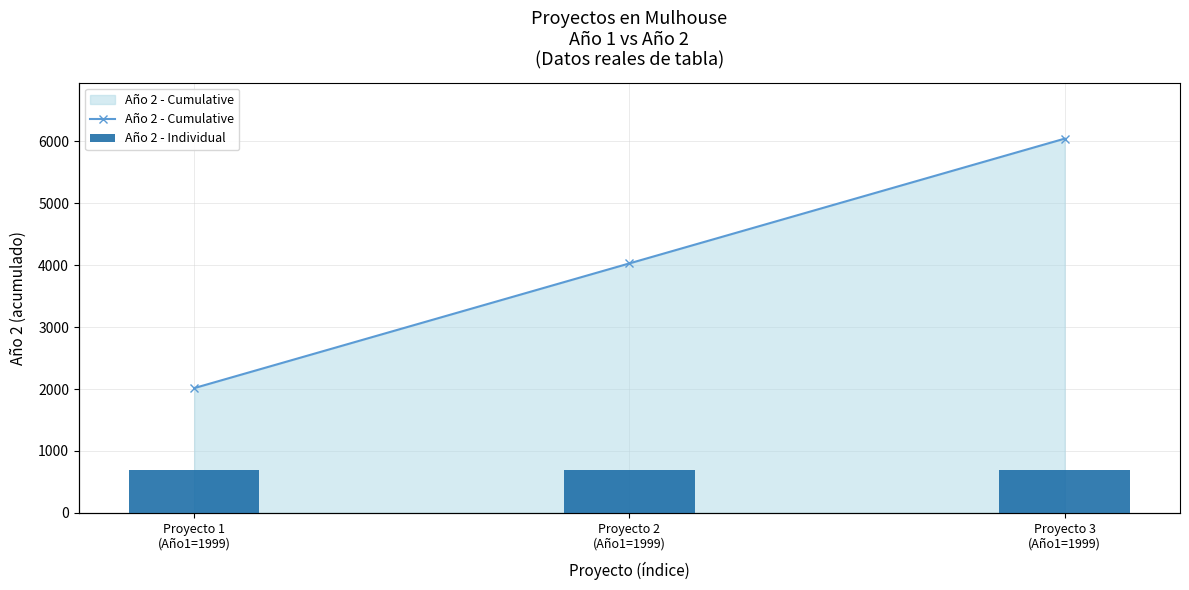

What is the label of the 3rd bar from the right?

Proyecto 1
(Año1=1999)